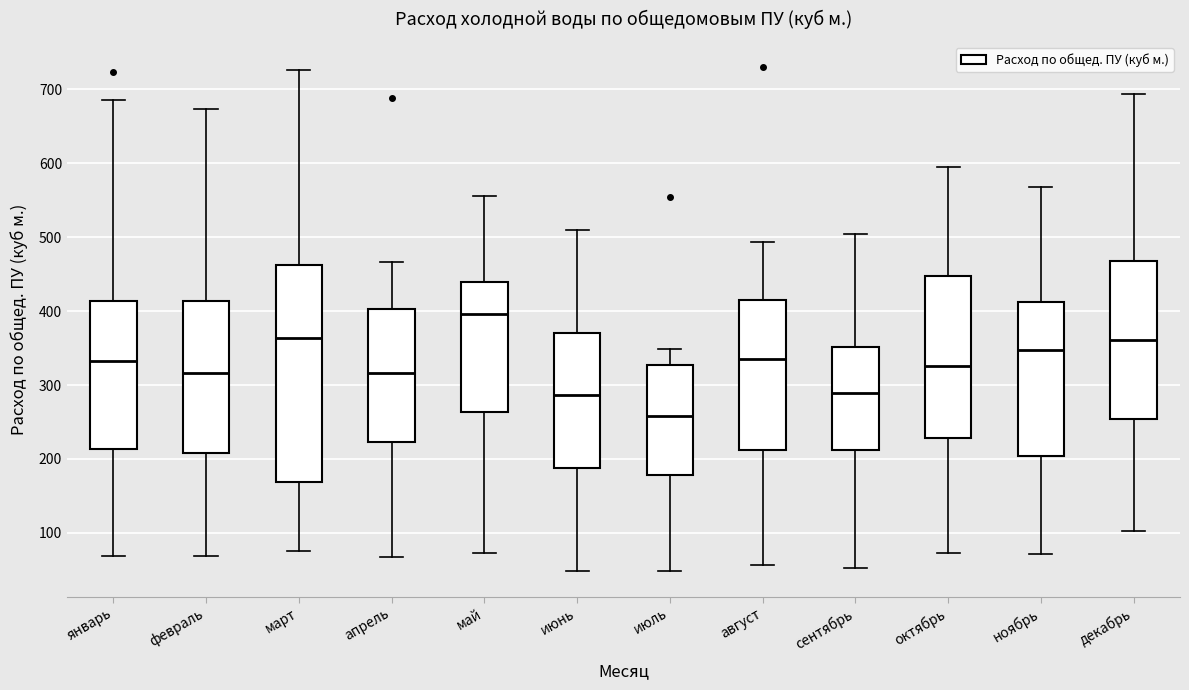

Reading left to right, read every box against the y-axis: the position of its median line, the range the box covers, and the ends of its whiskers. The values are not printed on the chart, so give them approximately, as read against the axis.

январь: median 330, box 210 to 410, whiskers 70 to 690
февраль: median 320, box 210 to 410, whiskers 70 to 670
март: median 360, box 170 to 460, whiskers 80 to 730
апрель: median 320, box 220 to 400, whiskers 70 to 470
май: median 400, box 260 to 440, whiskers 70 to 560
июнь: median 290, box 190 to 370, whiskers 50 to 510
июль: median 260, box 180 to 330, whiskers 50 to 350
август: median 340, box 210 to 410, whiskers 60 to 490
сентябрь: median 290, box 210 to 350, whiskers 50 to 500
октябрь: median 330, box 230 to 450, whiskers 70 to 600
ноябрь: median 350, box 200 to 410, whiskers 70 to 570
декабрь: median 360, box 250 to 470, whiskers 100 to 690